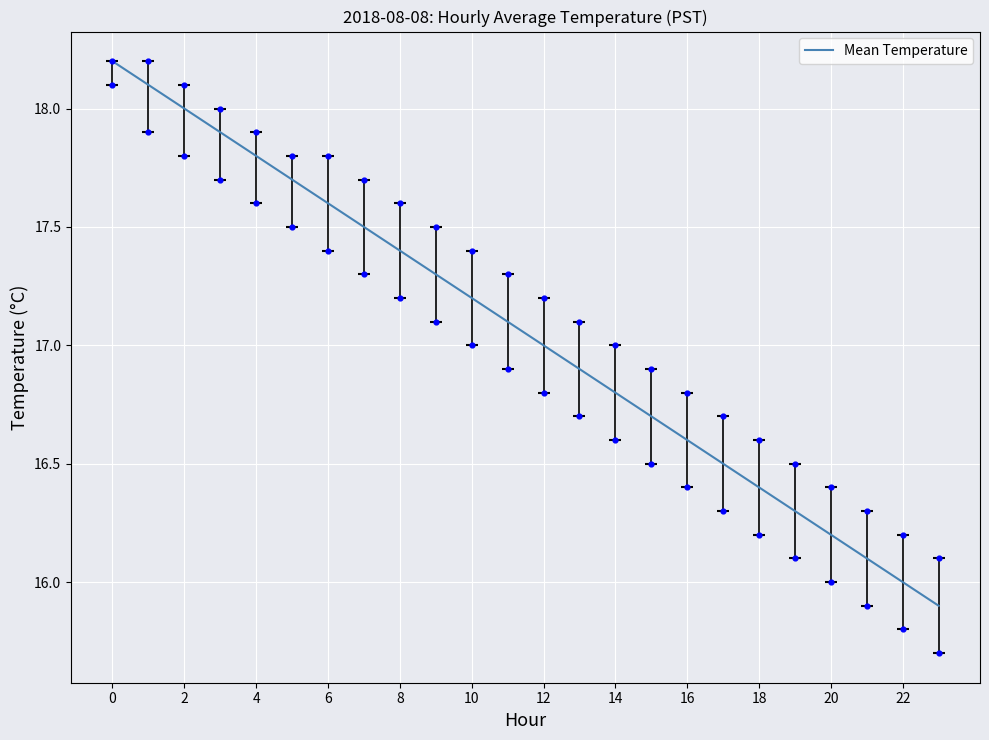

Approximately how many times larger is the value at 17 compared to 0?

0.9